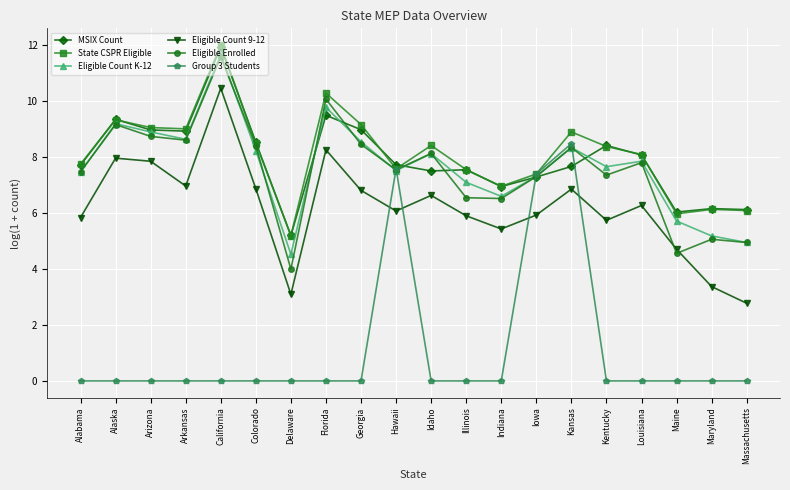

What is the total value across all series at Alaska?

44.9